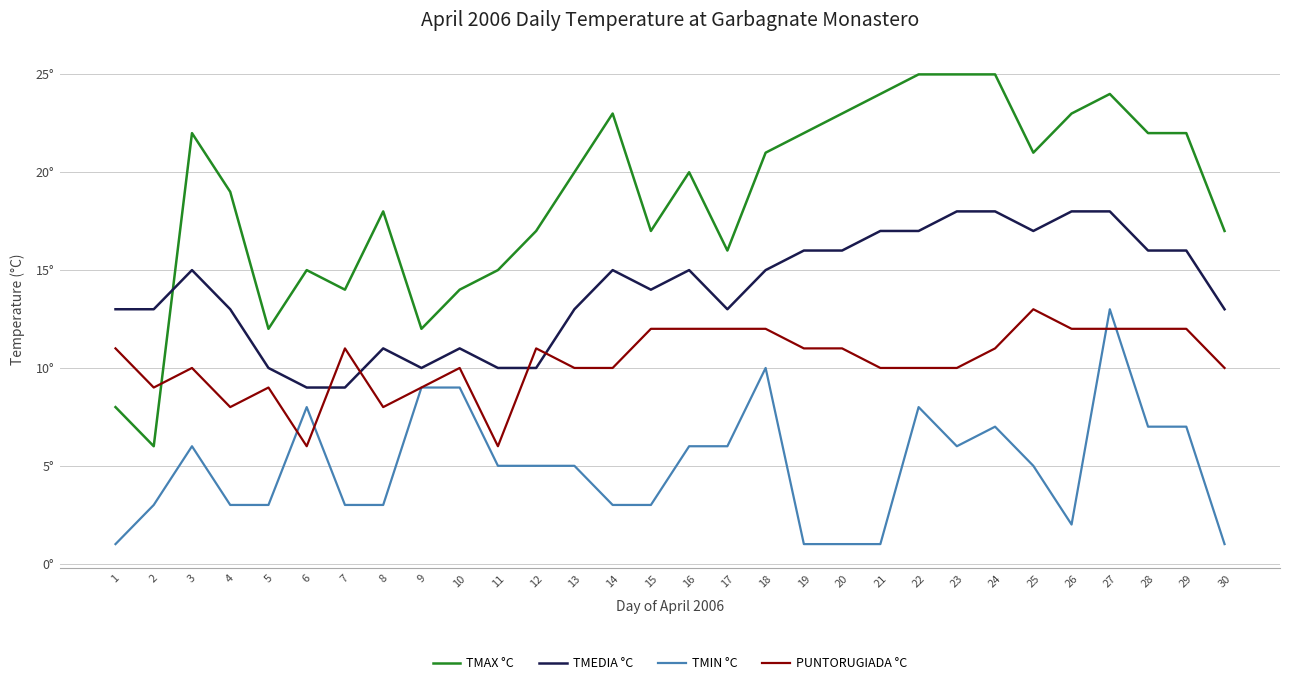

Reading left to right, what are all the values shown in this chart?

TMAX °C: 8	6	22	19	12	15	14	18	12	14	15	17	20	23	17	20	16	21	22	23	24	25	25	25	21	23	24	22	22	17
TMEDIA °C: 13	13	15	13	10	9	9	11	10	11	10	10	13	15	14	15	13	15	16	16	17	17	18	18	17	18	18	16	16	13
TMIN °C: 1	3	6	3	3	8	3	3	9	9	5	5	5	3	3	6	6	10	1	1	1	8	6	7	5	2	13	7	7	1
PUNTORUGIADA °C: 11	9	10	8	9	6	11	8	9	10	6	11	10	10	12	12	12	12	11	11	10	10	10	11	13	12	12	12	12	10